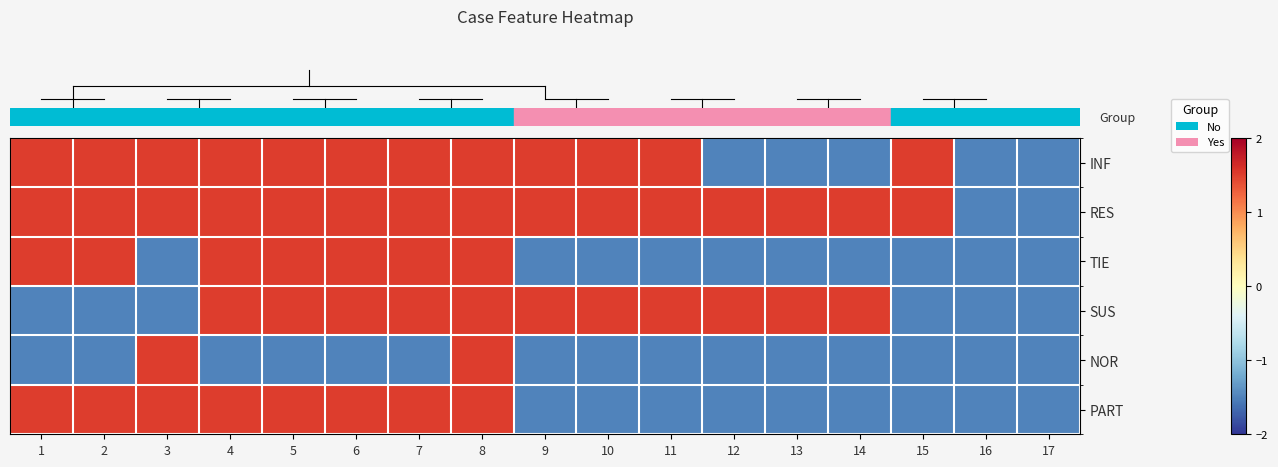

Between 10 and 15, which is larger?

10